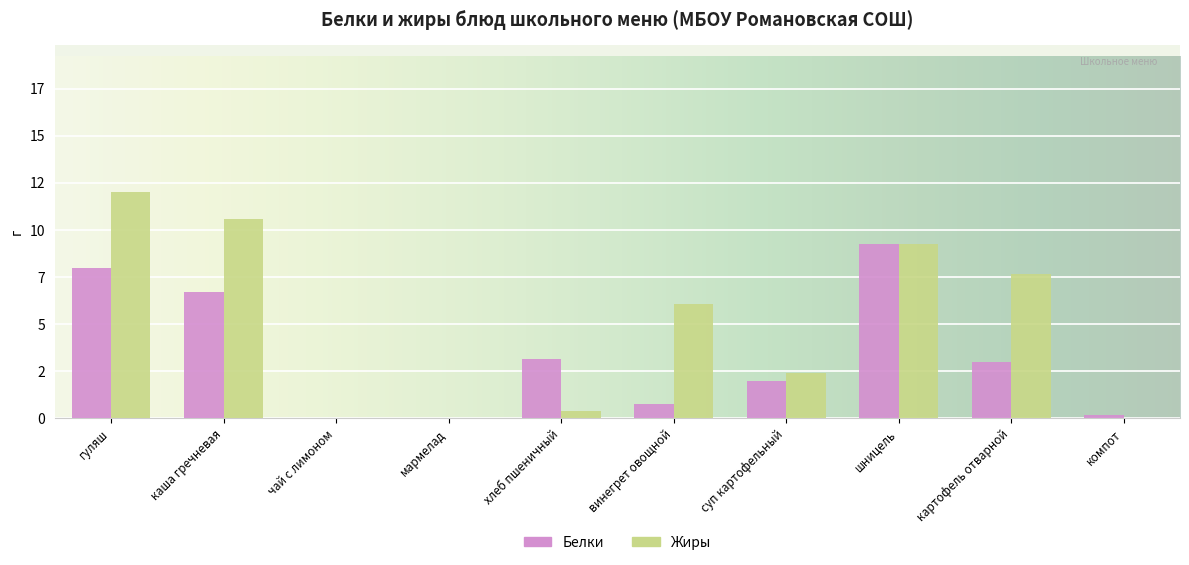

Where does the Жиры series first go above 6?

гуляш